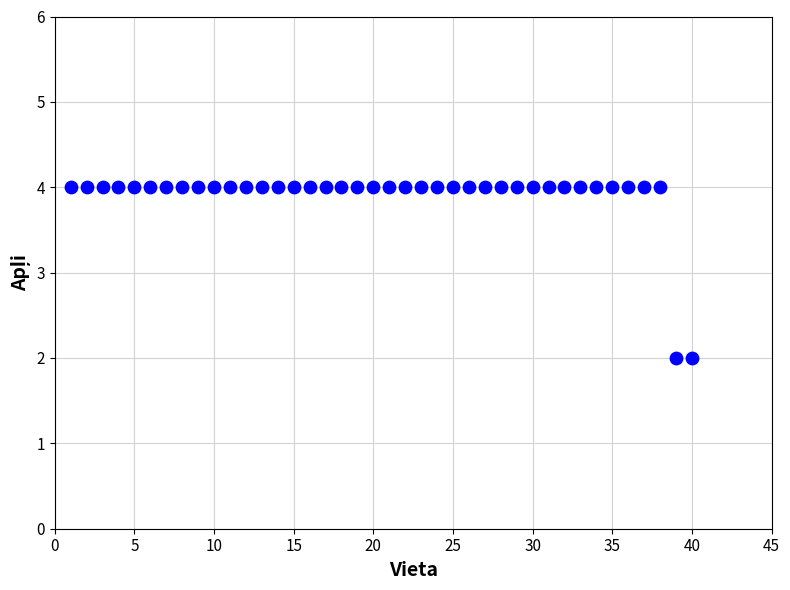

What is the range of X values (max minus min)?

39